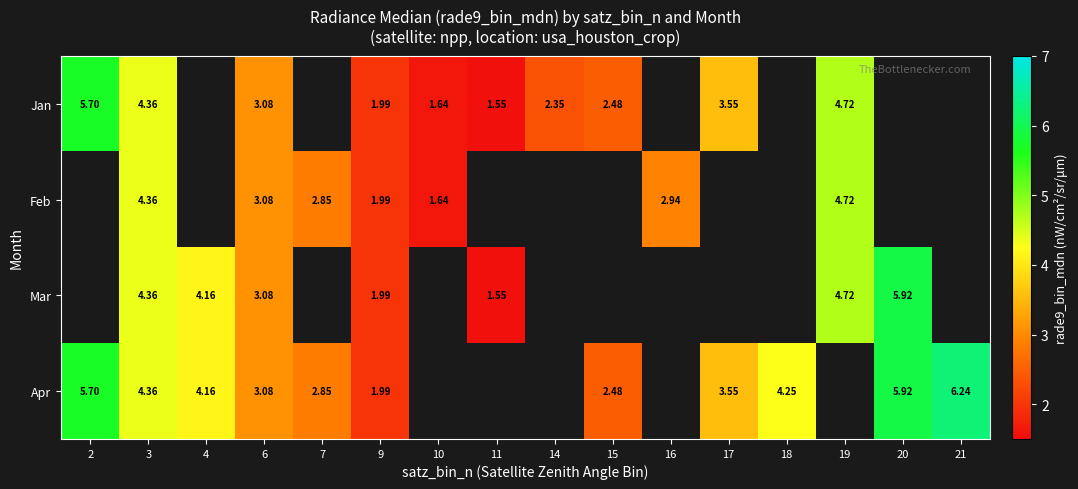

Count the number of data series in this chart.

4